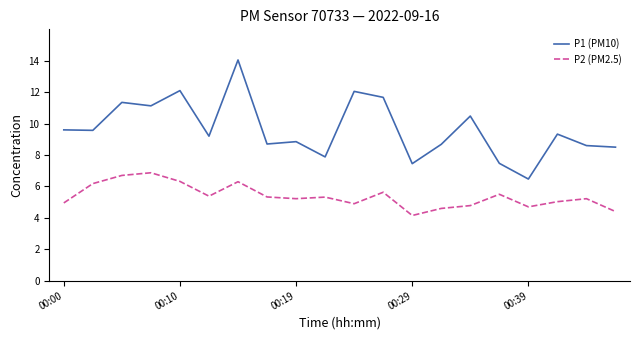

Which series has the widest spread of values?

P1 (PM10)